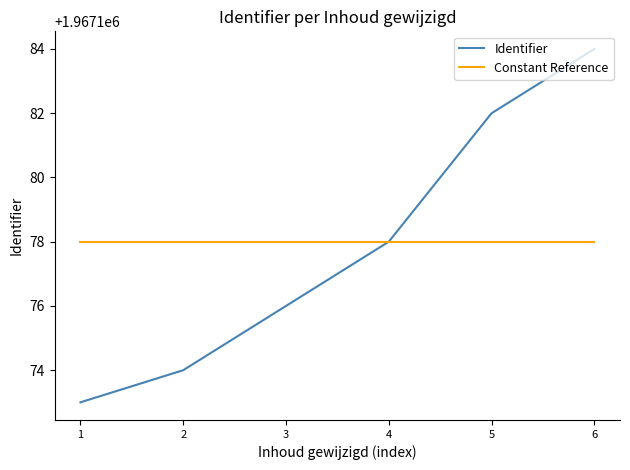

List the series in order of their peak value, lowest first.

Constant Reference, Identifier